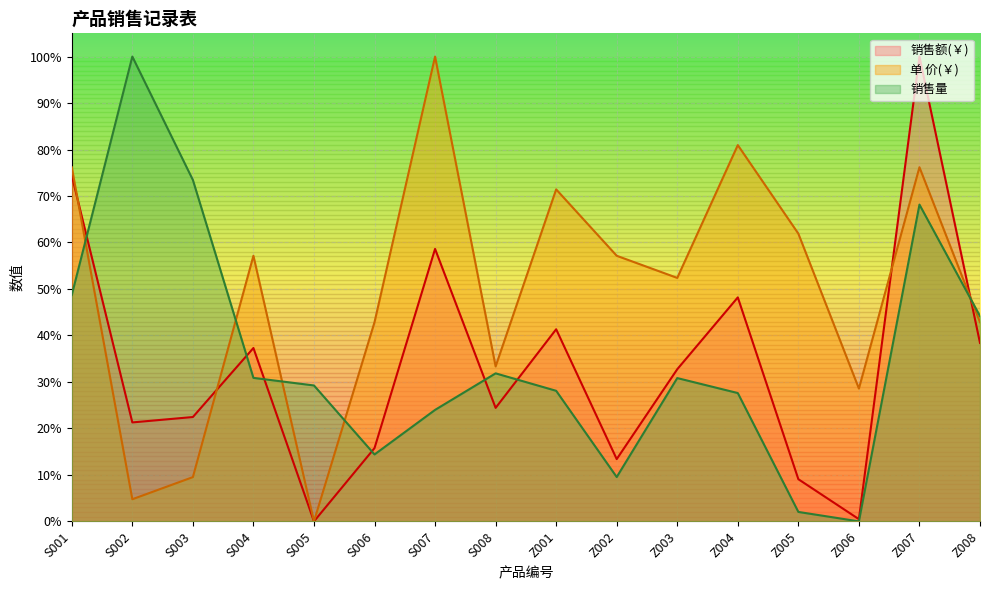

Count the number of data series in this chart.

3